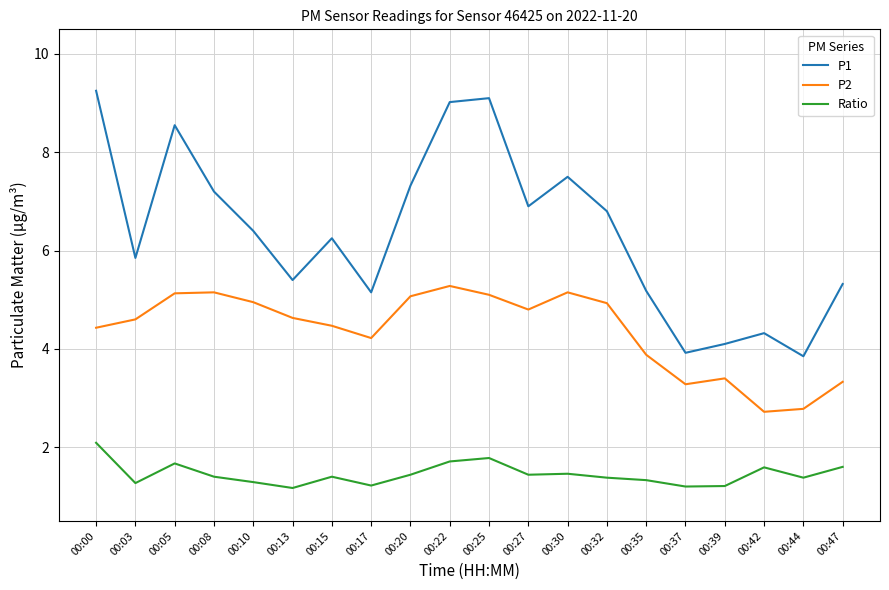

What is the average value of the P1 series?

6.4